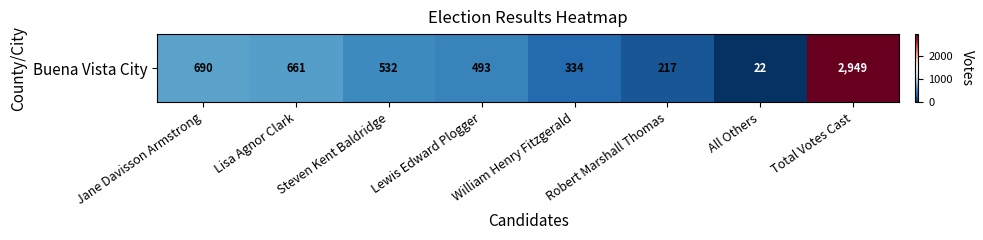

How many data points does each series have?

8